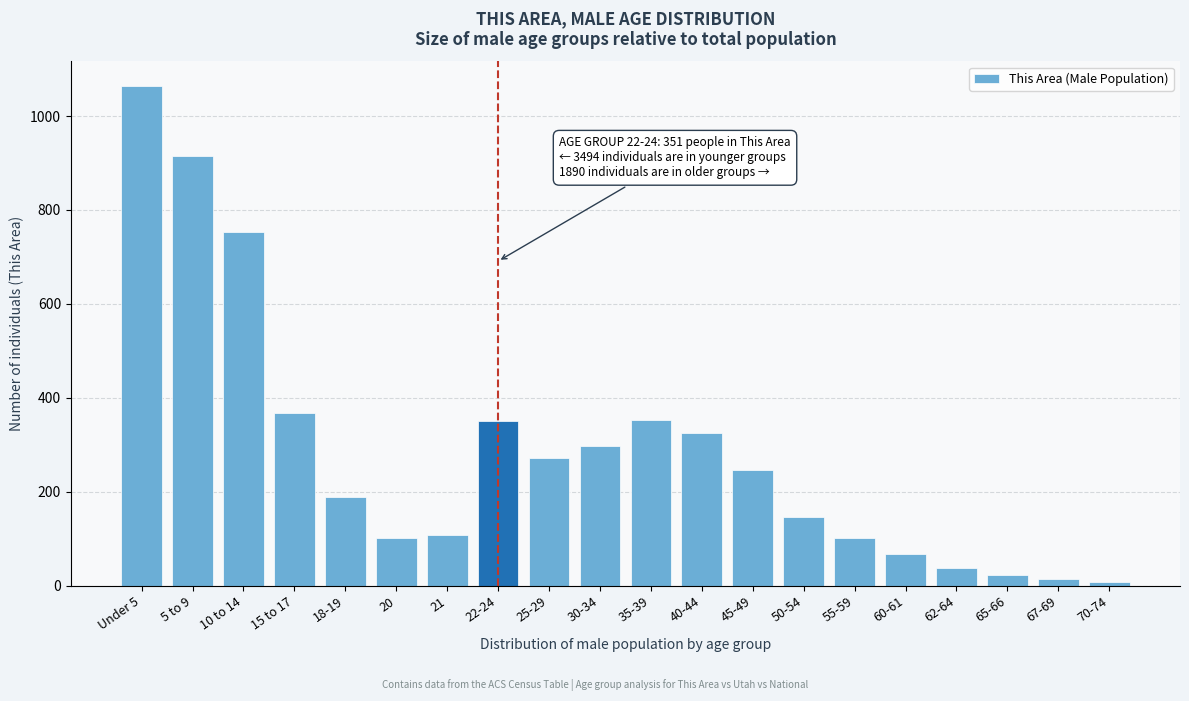

What is the label of the 1st bar from the right?

70-74